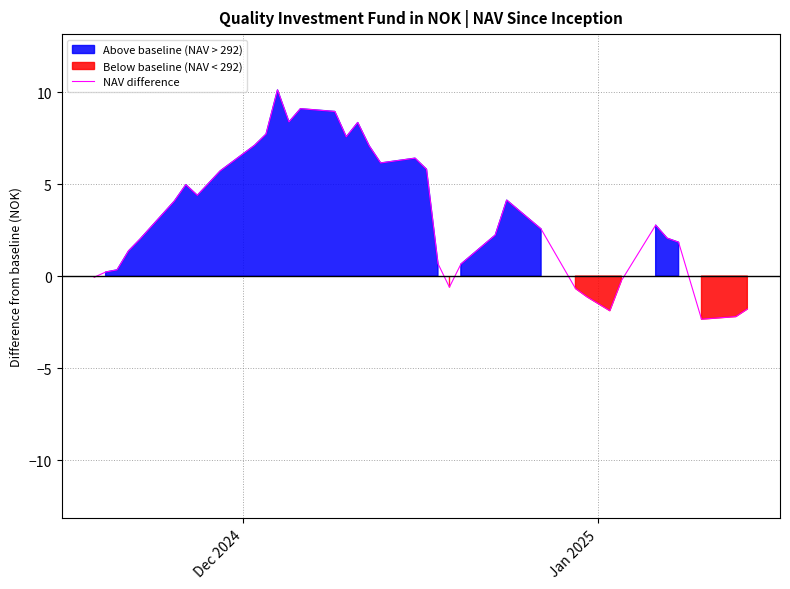

Count the number of data series in this chart.

1